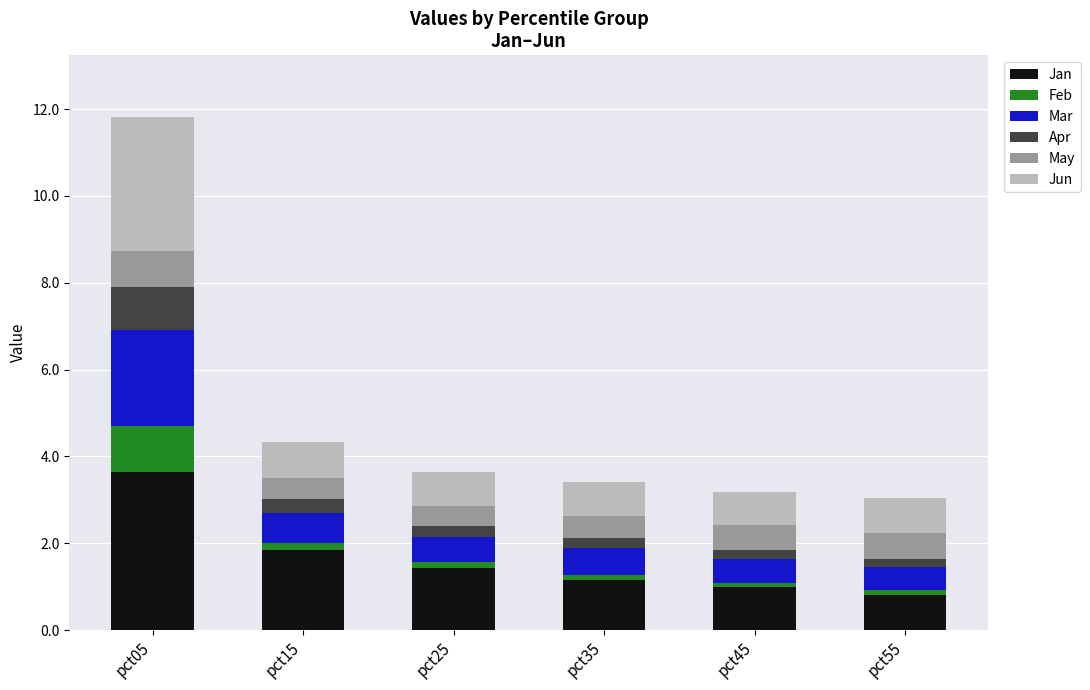

What is the difference between the second highest and second lowest values in the Jan series?

0.9